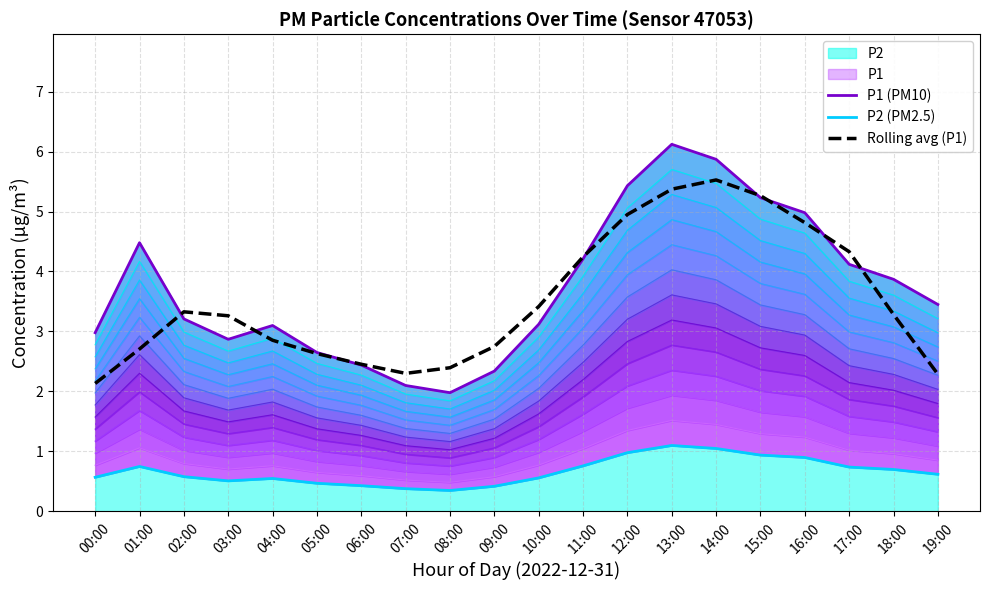

Which series has the largest total across all categories?

P1 (PM10)